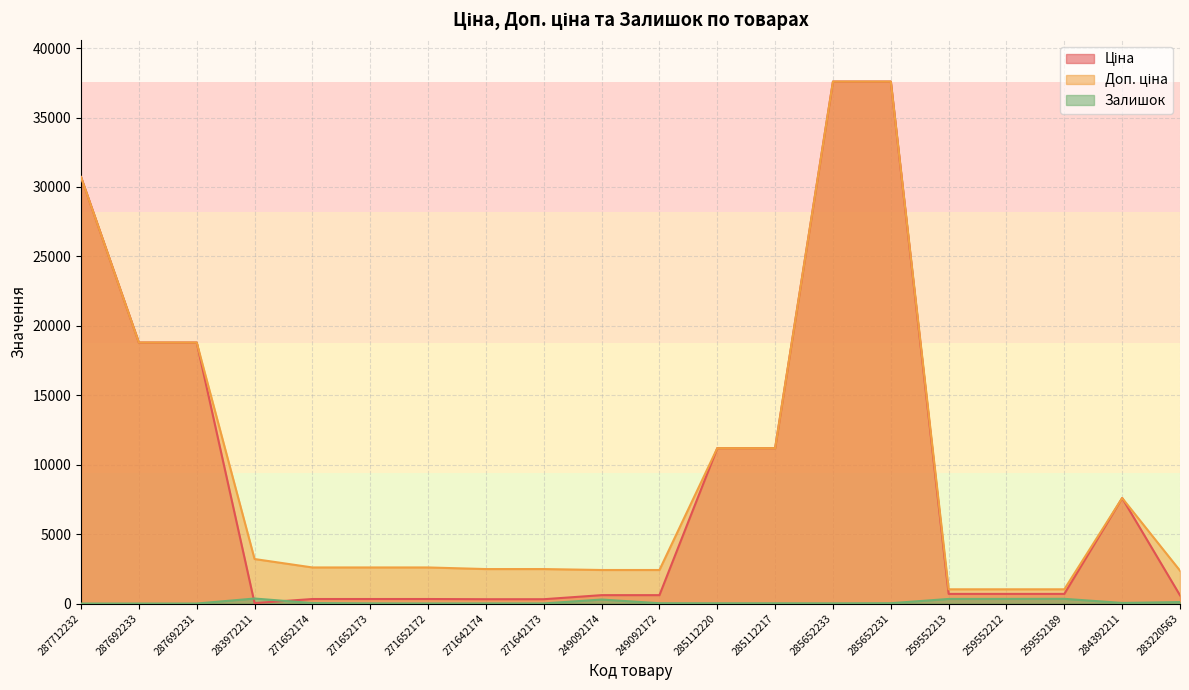

Reading right to left, what are all the values shown in this chart?

Ціна: 283220563=591.6	284392211=7596.5	259552189=693.7	259552212=693.7	259552213=693.7	285652231=37593.6	285652233=37593.6	285112217=11188.2	285112220=11188.2	249092172=603.7	249092174=603.7	271642173=310.3	271642174=310.3	271652172=324.8	271652173=324.8	271652174=324.8	283972211=32.0	287692231=18796.8	287692233=18796.8	287712232=30717.1
Доп. ціна: 283220563=2366.5	284392211=7596.5	259552189=1024.6	259552212=1024.6	259552213=1024.6	285652231=37593.6	285652233=37593.6	285112217=11188.2	285112220=11188.2	249092172=2414.8	249092174=2414.8	271642173=2482.4	271642174=2482.4	271652172=2598.3	271652173=2598.3	271652174=2598.3	283972211=3205.0	287692231=18796.8	287692233=18796.8	287712232=30717.1
Залишок: 283220563=106.0	284392211=43.0	259552189=339.0	259552212=333.0	259552213=330.0	285652231=23.0	285652233=13.0	285112217=17.0	285112220=17.0	249092172=21.0	249092174=288.0	271642173=7.0	271642174=9.0	271652172=5.0	271652173=12.0	271652174=33.0	283972211=360.0	287692231=0.0	287692233=0.0	287712232=0.0